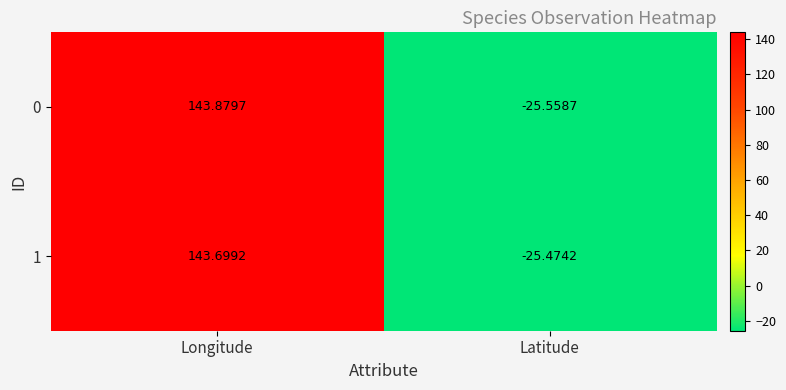

Which category has the lowest value in the 0 series?

Latitude